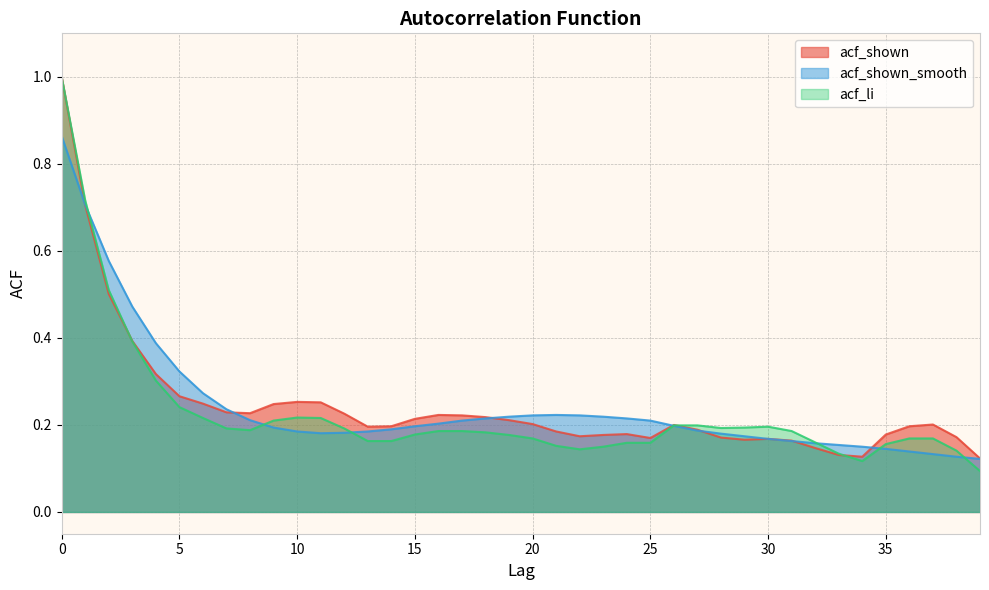

At which category does the chart reach its minimum across all series?

39